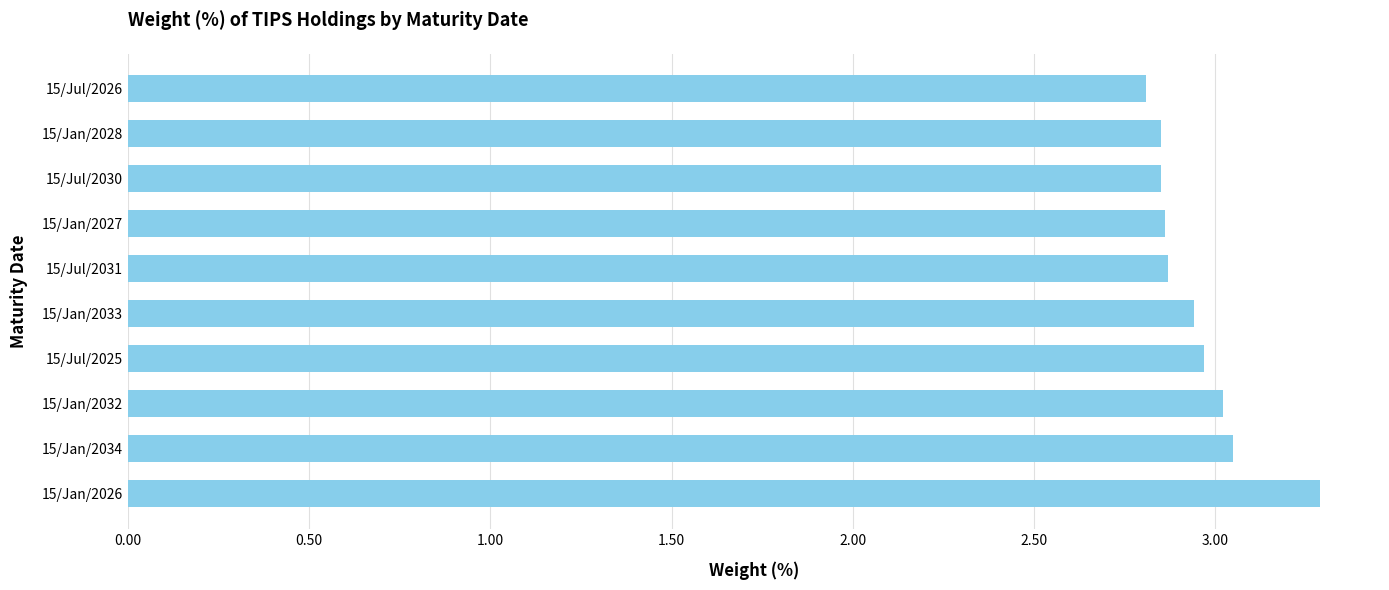

What is the sum of the values at 15/Jan/2026 and 15/Jul/2026?

6.1